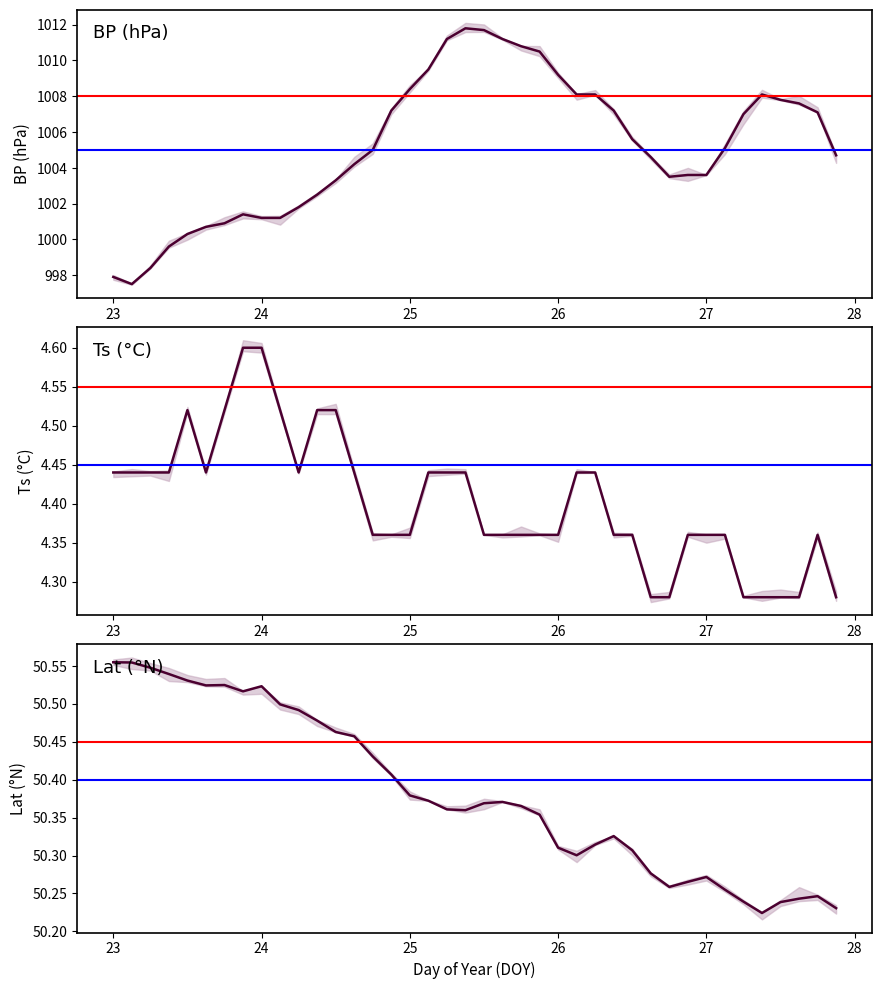

What are all the series names shown in the legend?

BP, Ts, Lat